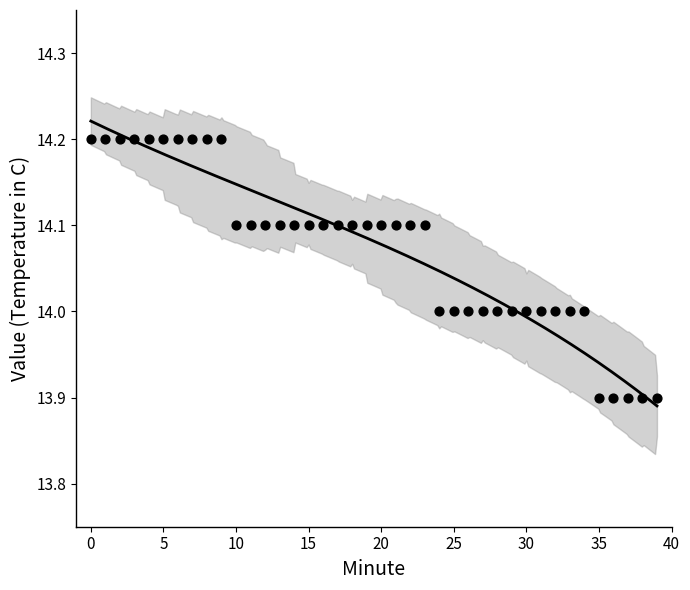

How many points are shown in the scatter plot?

40